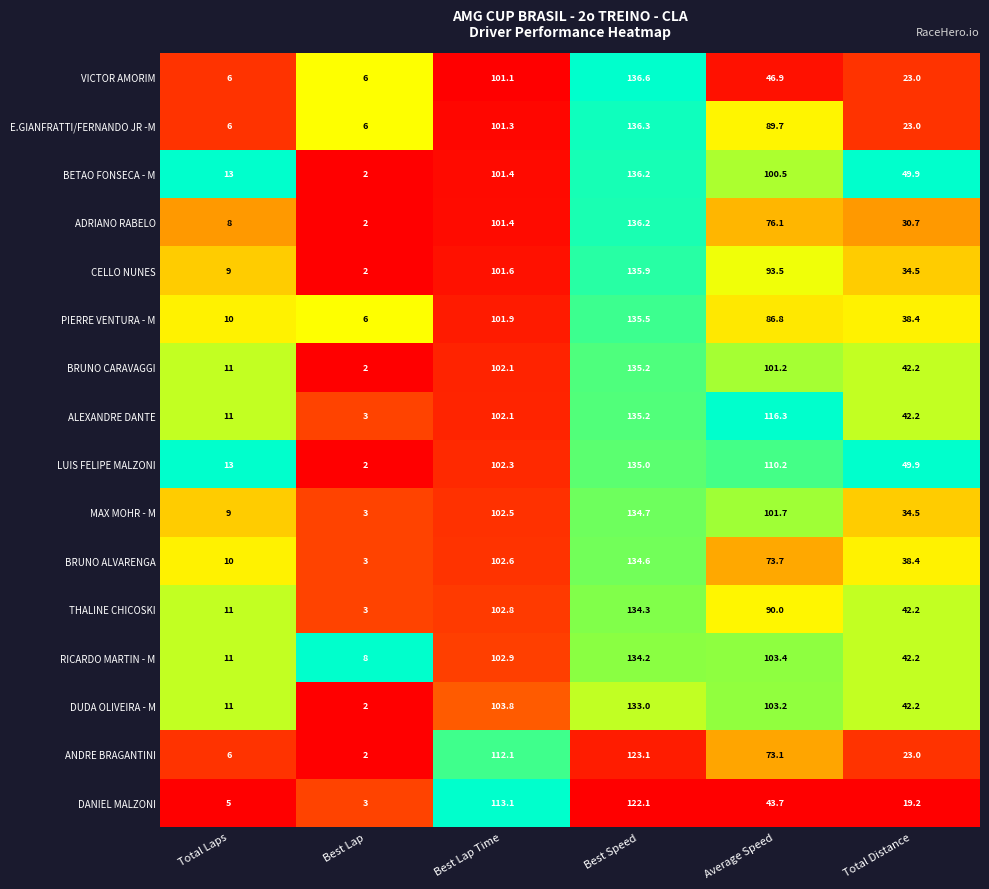

What is the smallest value displayed?

2.0